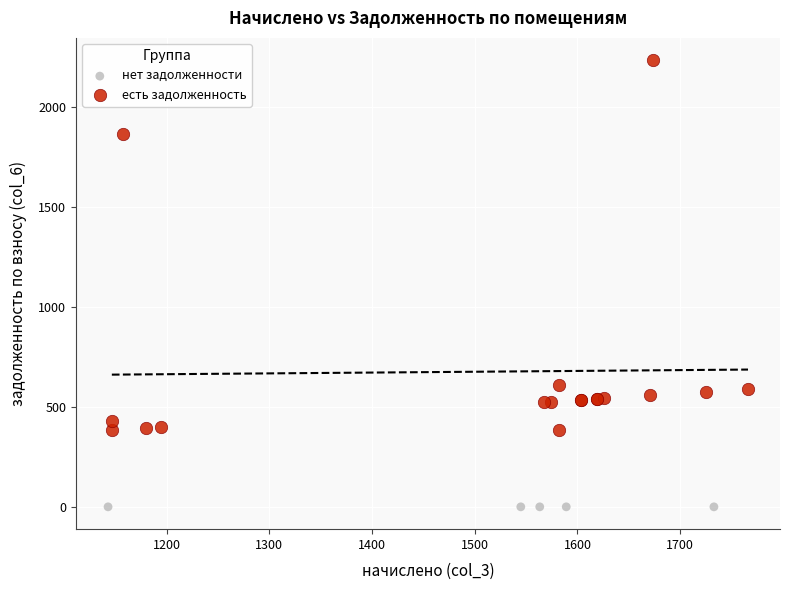

Which series contains the lowest Y value?

нет задолженности